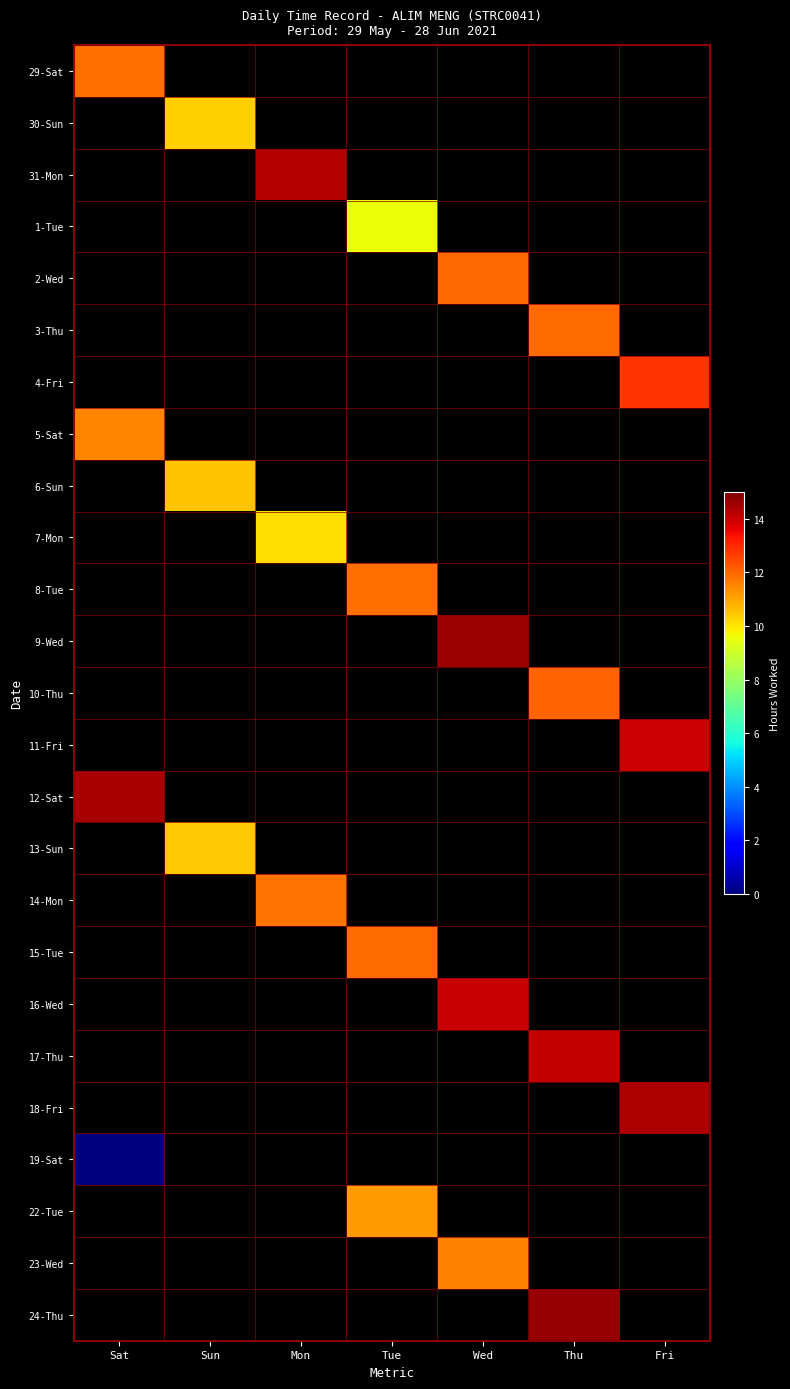

Which label corresponds to the largest value in the chart?

Thu